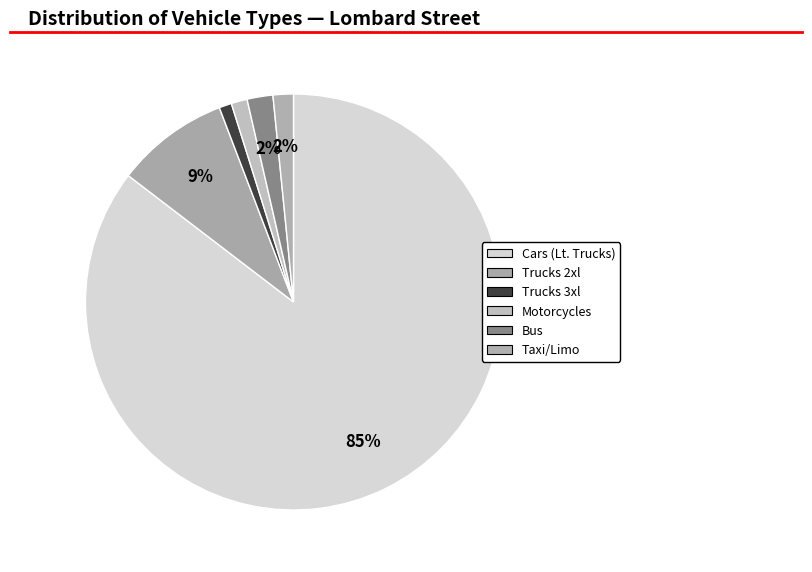

What is the smallest slice in the pie chart?

Trucks 3xl